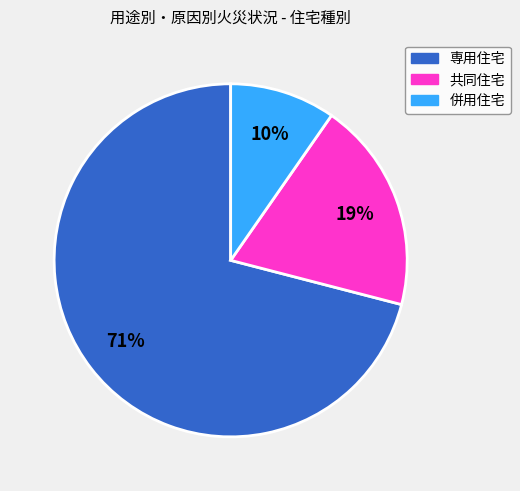

Which slice is the smallest?

併用住宅